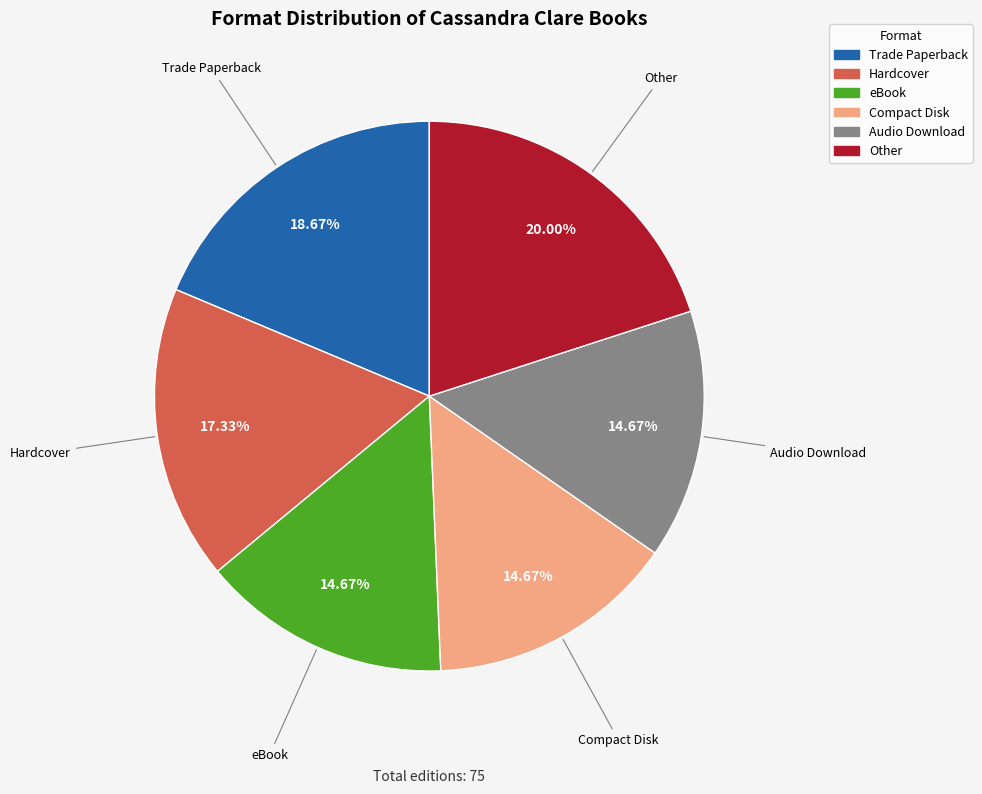

Count the number of slices in the pie.

6